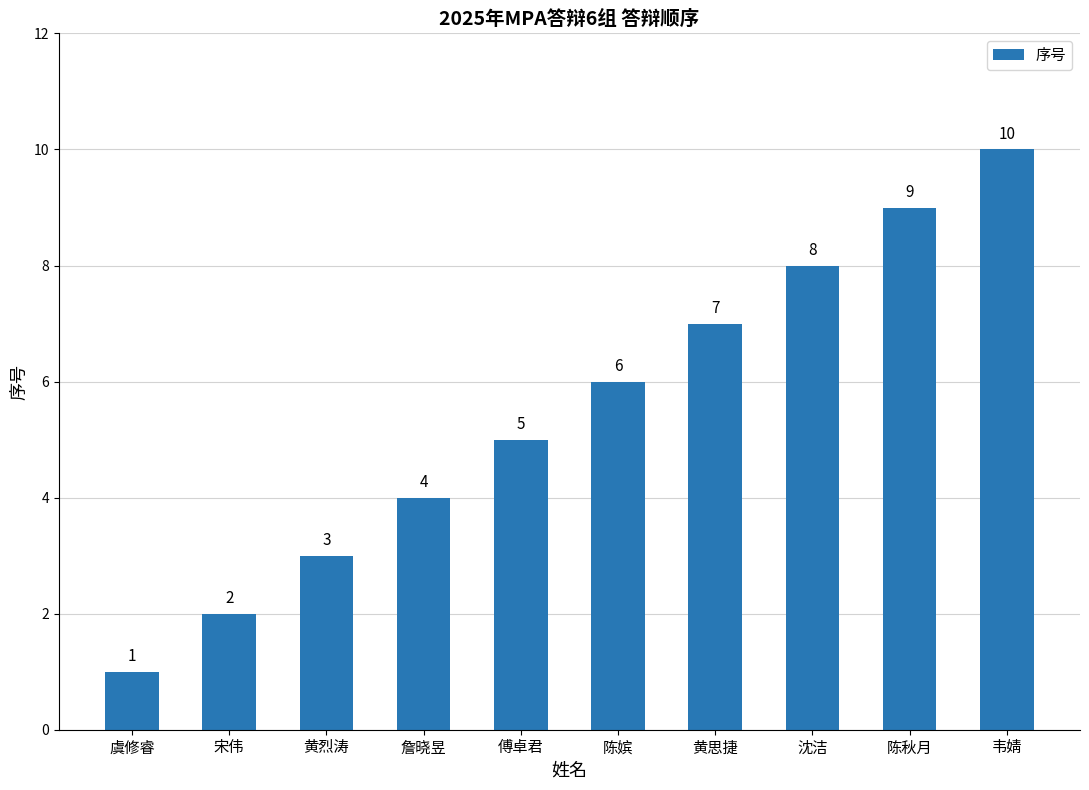

List the labels in order of value, largest first.

韦婧, 陈秋月, 沈洁, 黄思捷, 陈嫔, 傅卓君, 詹晓昱, 黄烈涛, 宋伟, 虞修睿